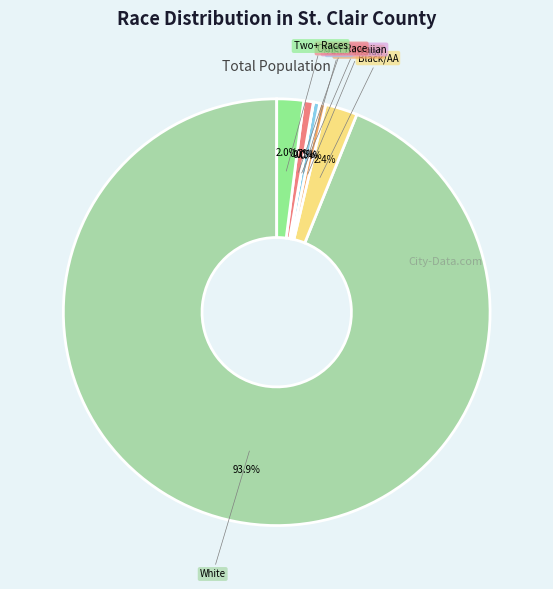

Is there any slice that represents more than half of the pie?

Yes